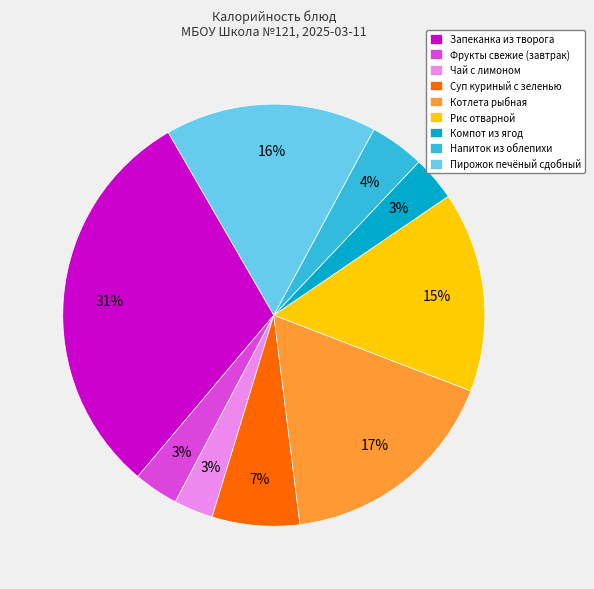

To the nearest percent, what is the difference between the Рис отварной and Компот из ягод slice percentages?

12%